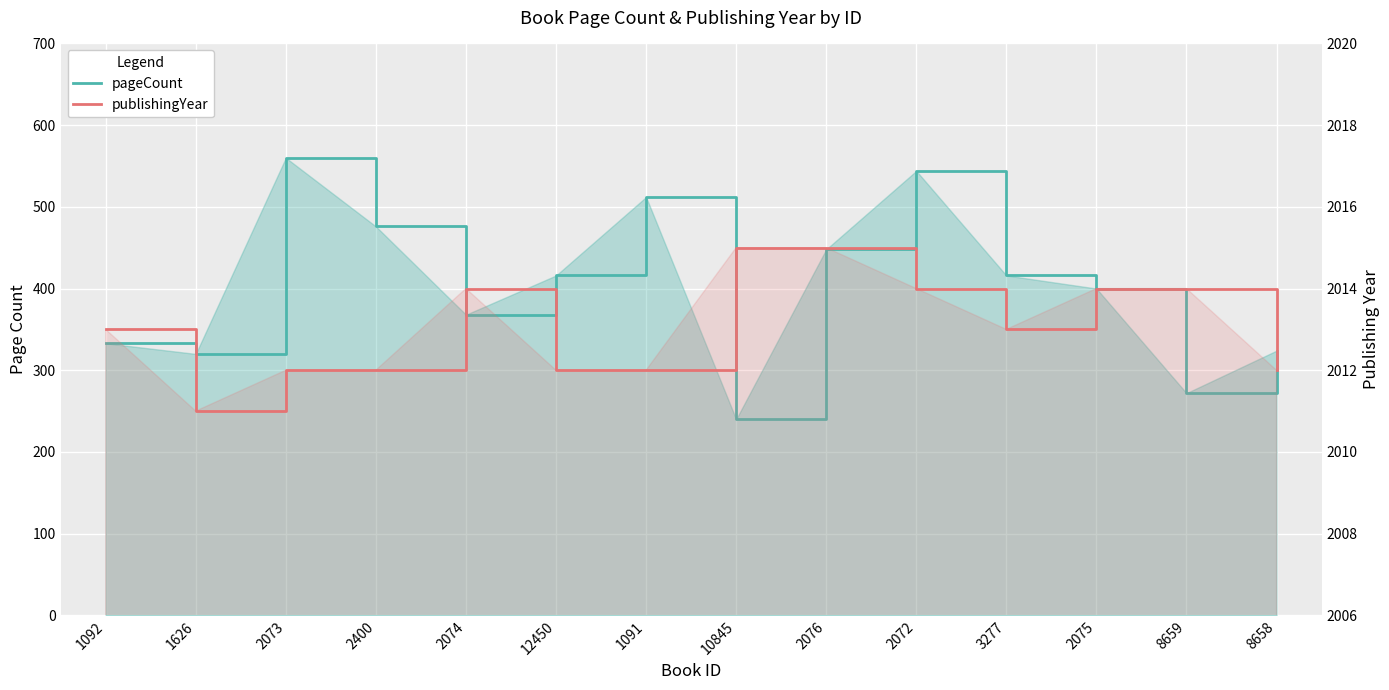

The value of pageCount at 2076 is 250. True or false?

False